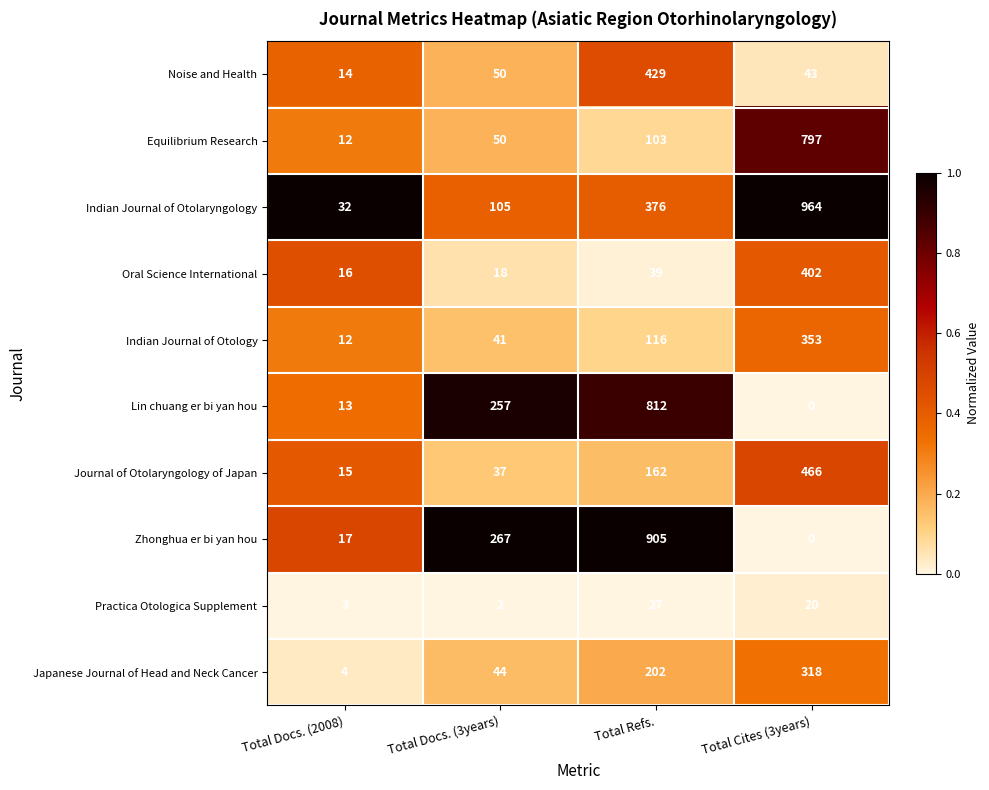

The value of Japanese Journal of Head and Neck Cancer at Total Docs. (3years) is 44. True or false?

True